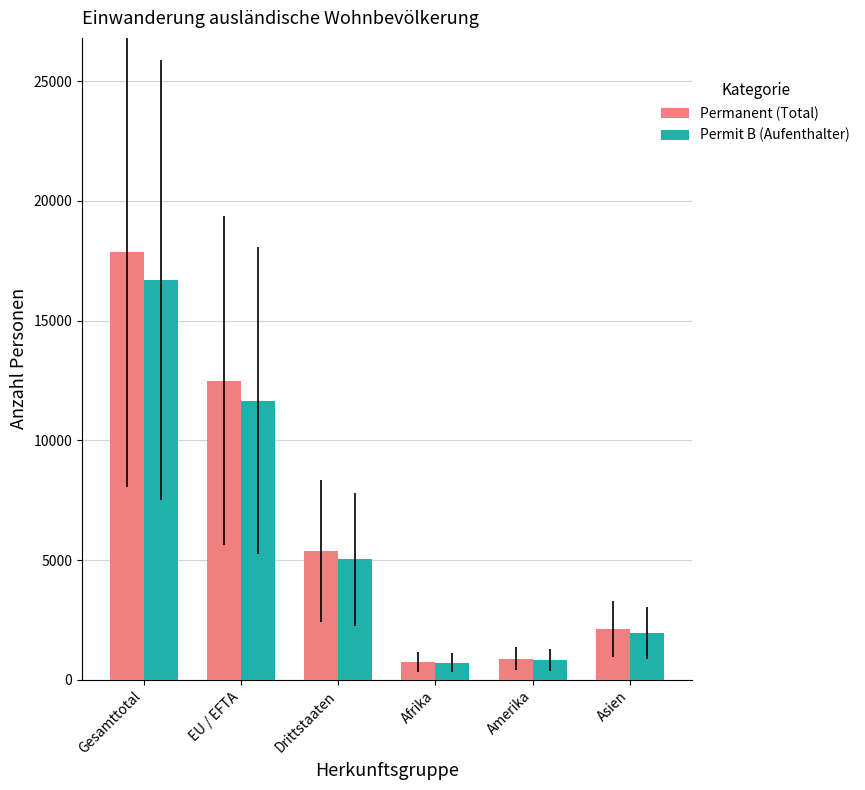

What is the label of the 6th bar from the right?

Gesamttotal